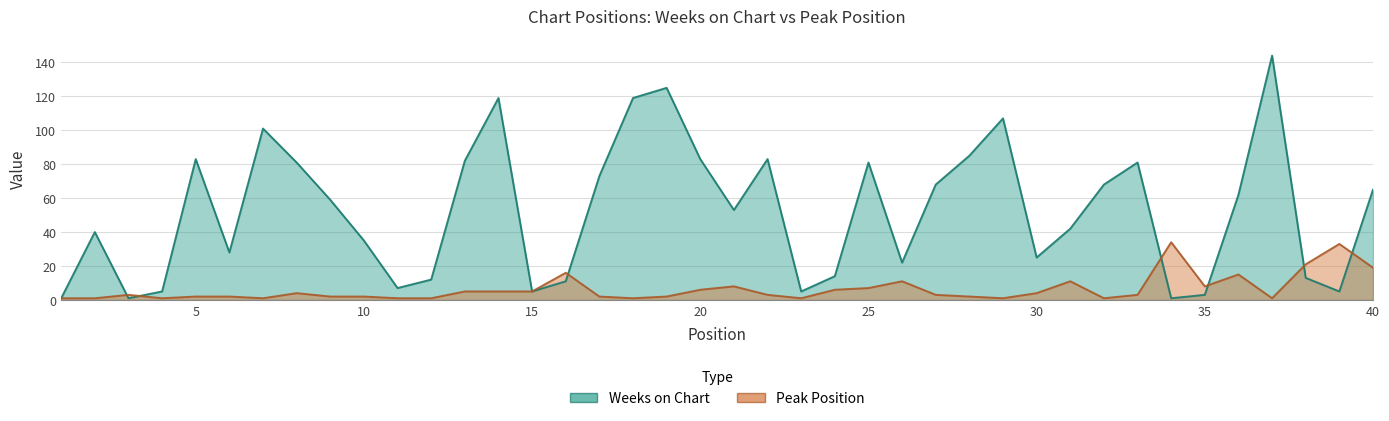

Where is the first local minimum for Weeks on Chart?

3